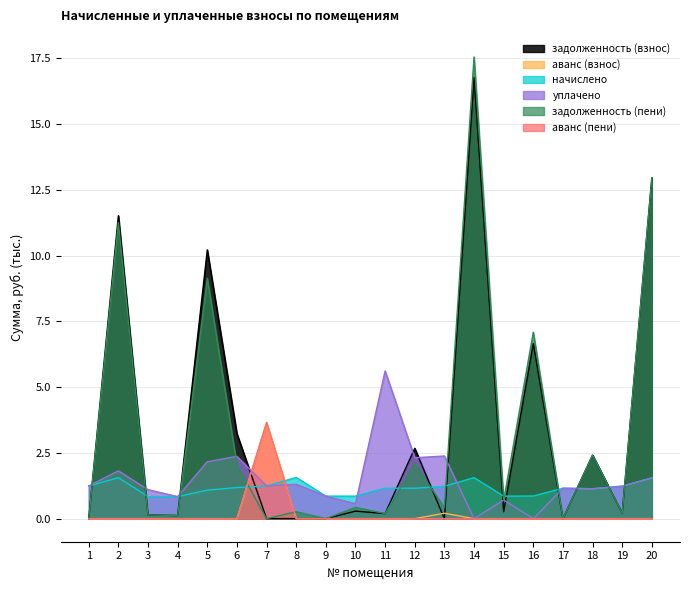

What is the total value across all series at 11?

7.2